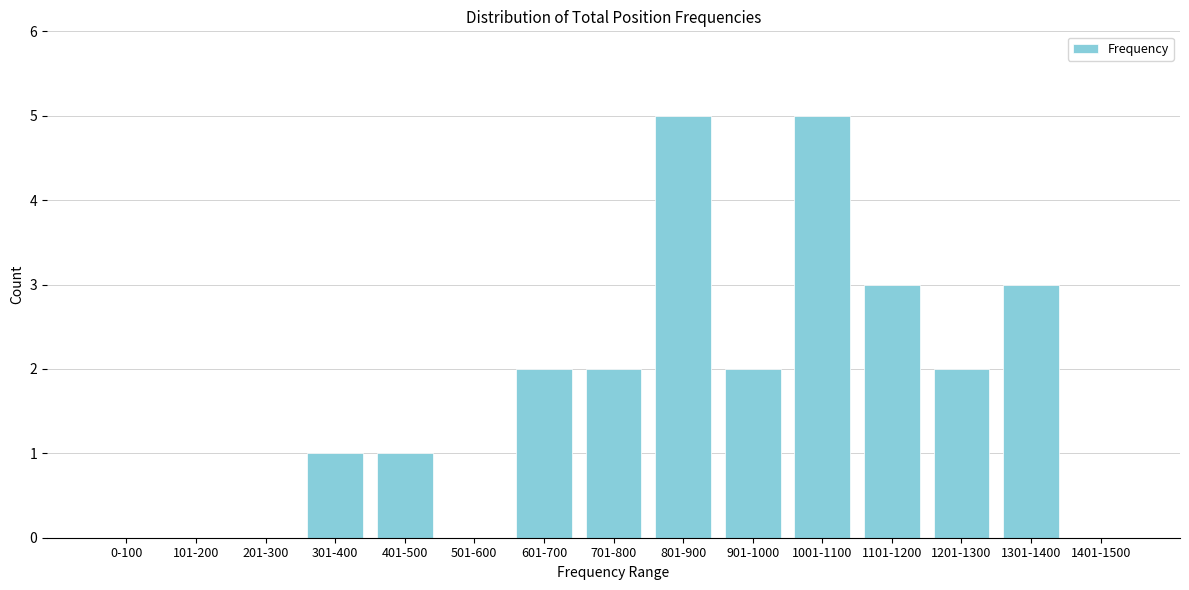

Reading left to right, extract all data points from this chart.

0-100=0	101-200=0	201-300=0	301-400=1	401-500=1	501-600=0	601-700=2	701-800=2	801-900=5	901-1000=2	1001-1100=5	1101-1200=3	1201-1300=2	1301-1400=3	1401-1500=0